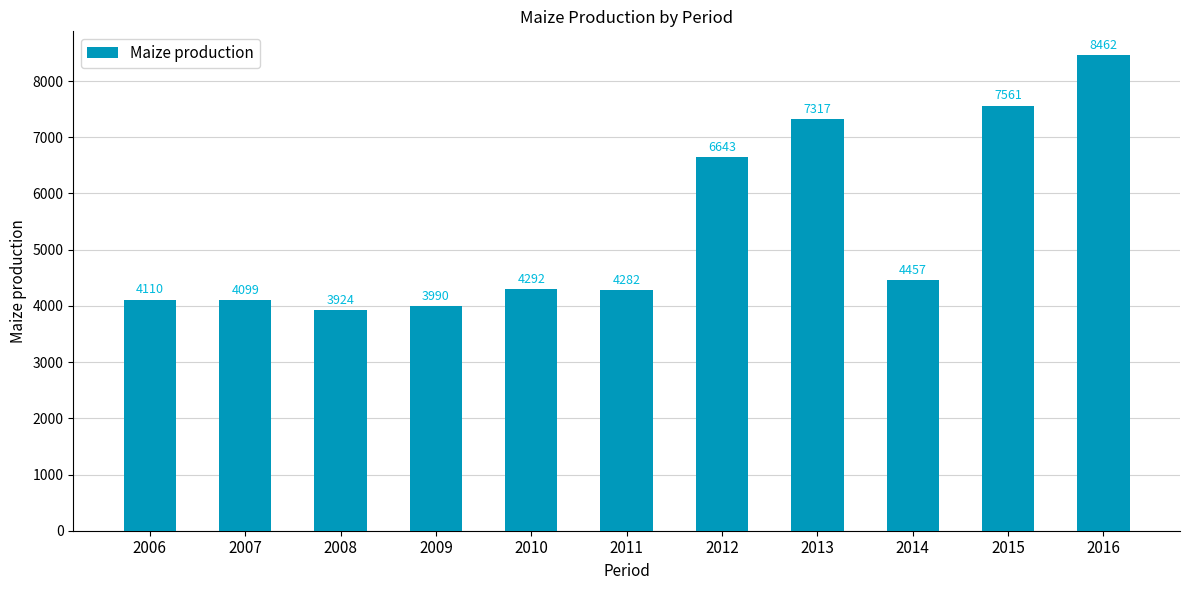

Reading left to right, transcribe all the data shown in this chart.

2006=4110	2007=4099	2008=3924	2009=3990	2010=4292	2011=4282	2012=6643	2013=7317	2014=4457	2015=7561	2016=8462